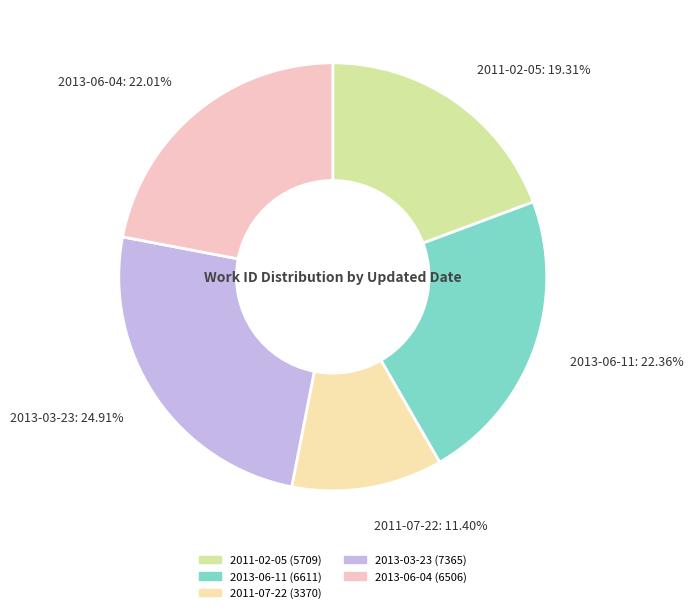

What percentage is the 2011-02-05 slice, to the nearest percent?

19%